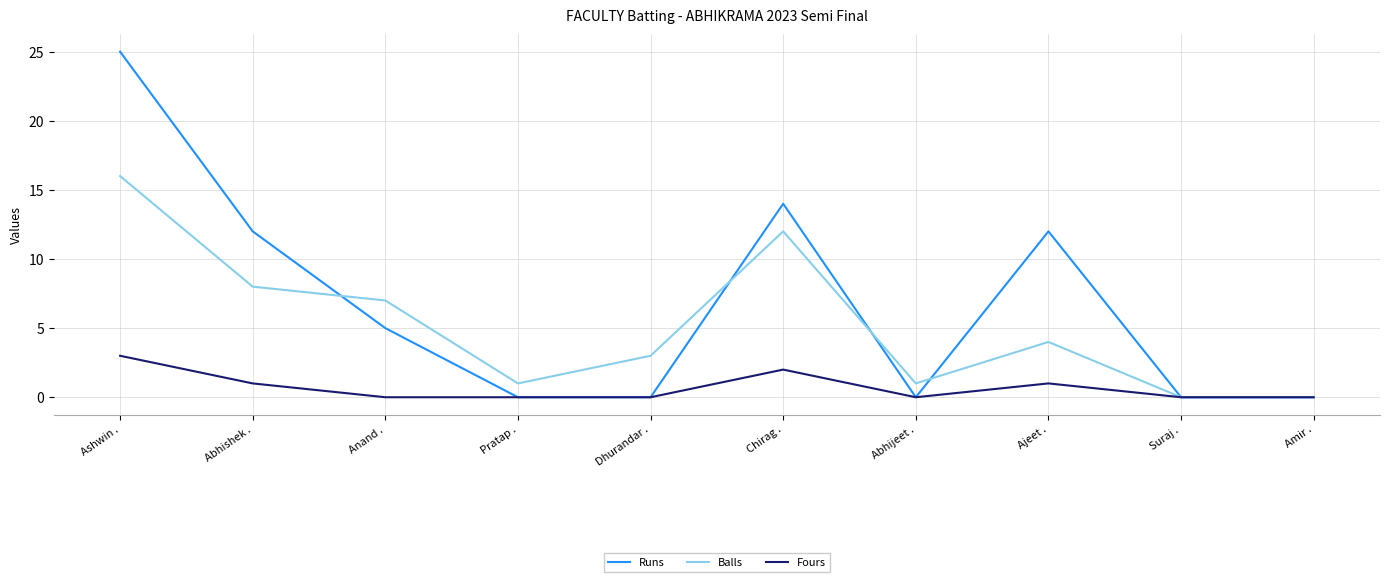

Between Ashwin . and Abhijeet ., which series saw the biggest shift?

Runs